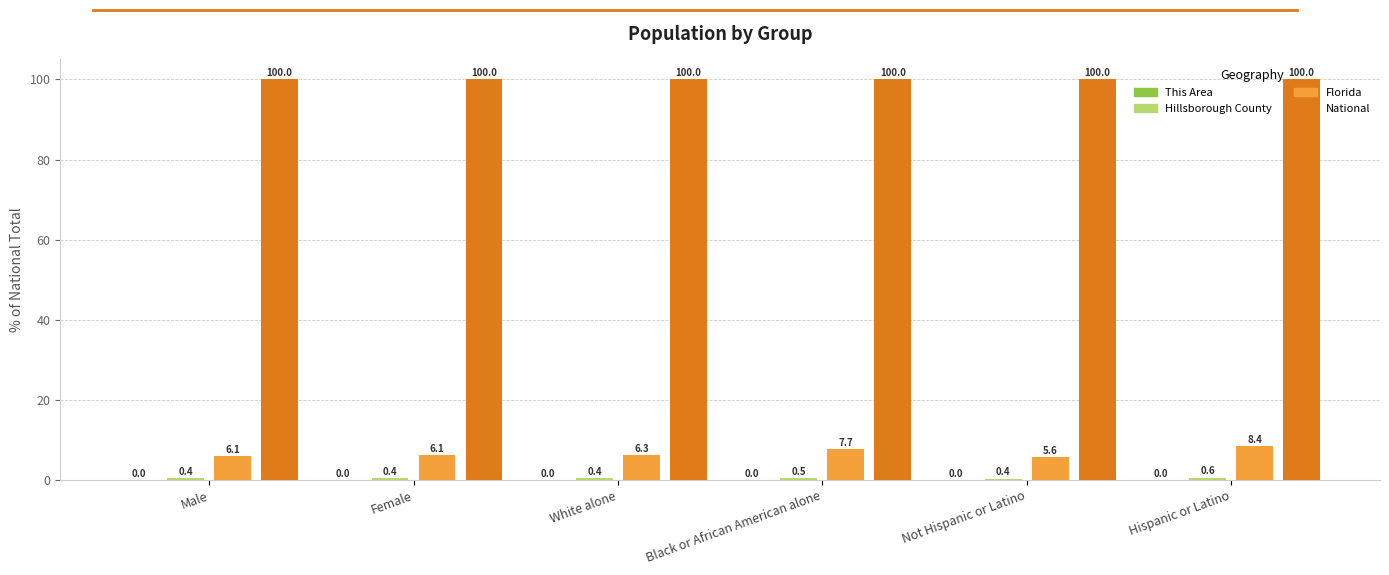

At which category is the sum across all series the highest?

Hispanic or Latino